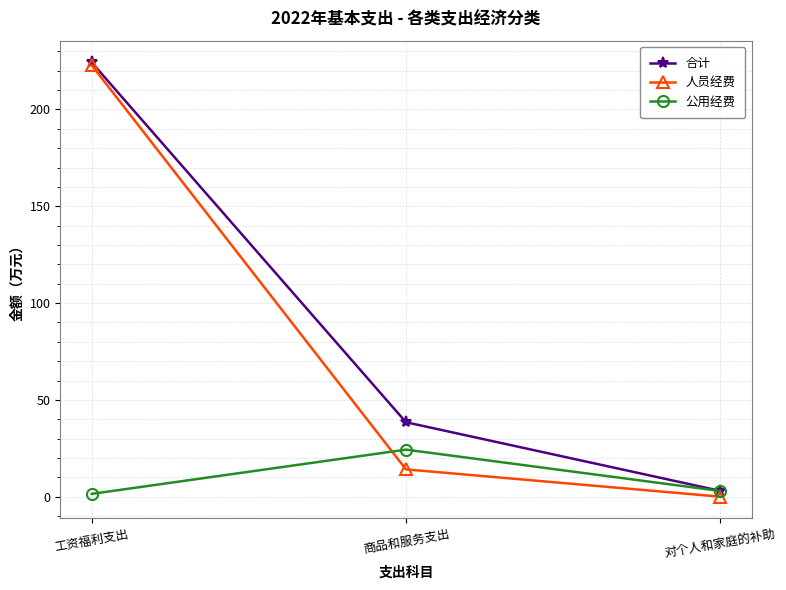

The value of 公用经费 at 商品和服务支出 is 24.4. True or false?

True